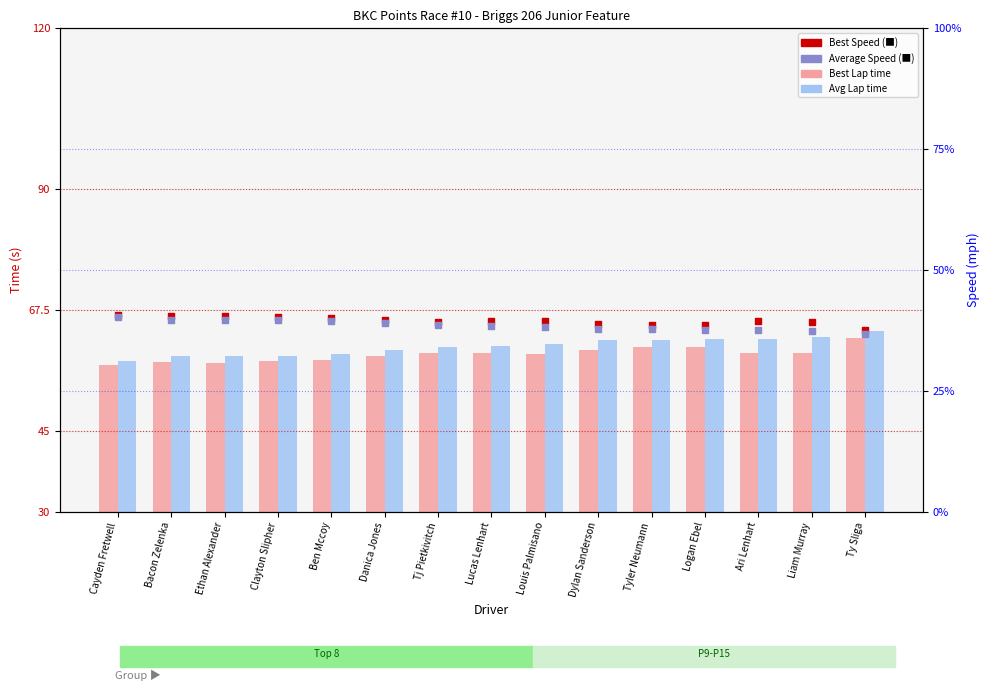

Which series reaches the minimum Y coordinate?

Average Speed